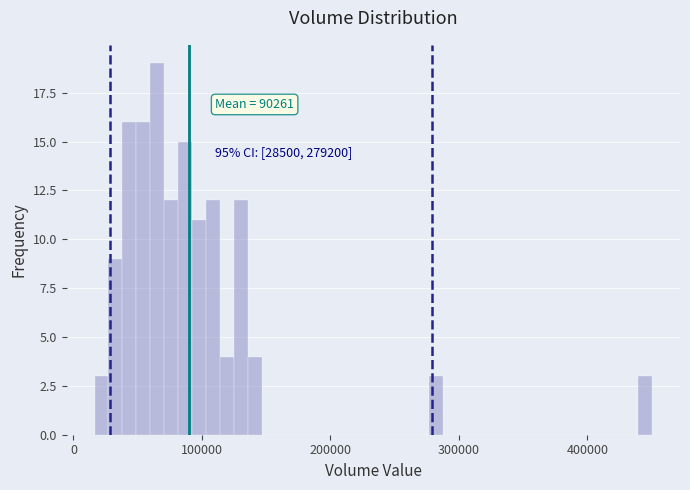

Around what value on the x-axis is the tallest bar? Give the approximate position of its centre, as read against the axis.

70000